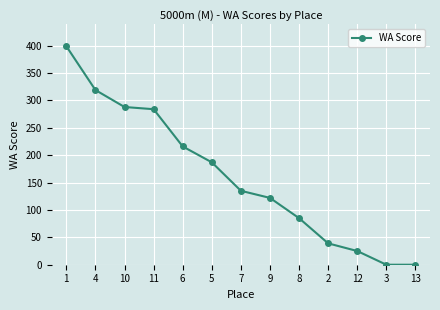

True or false: the data shows 0 at 13.

True